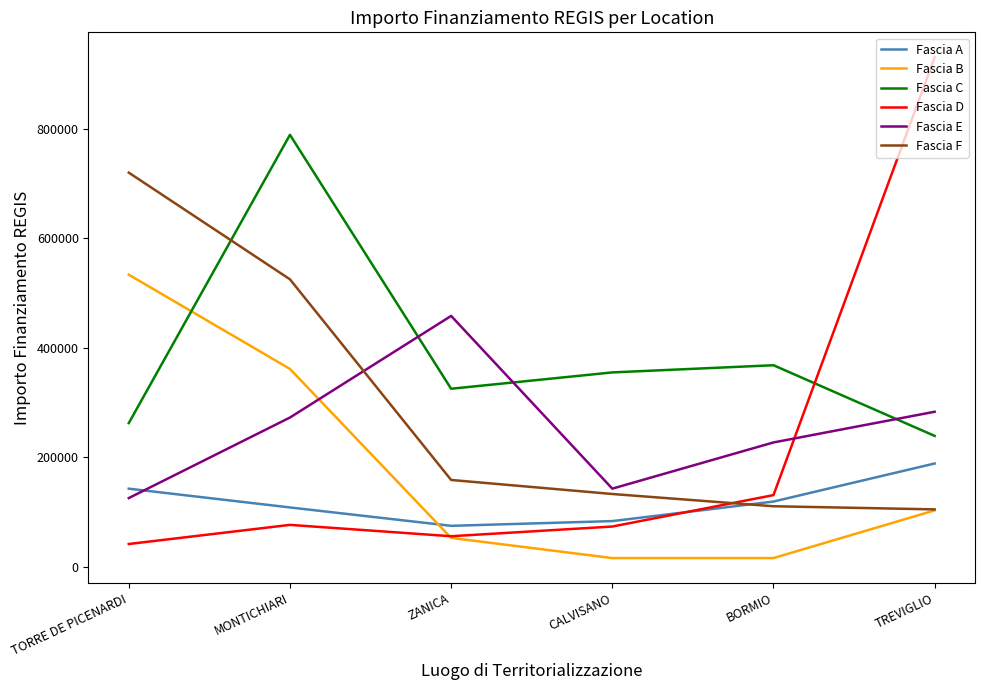

What value does the Fascia E series have at TREVIGLIO?

282960.0